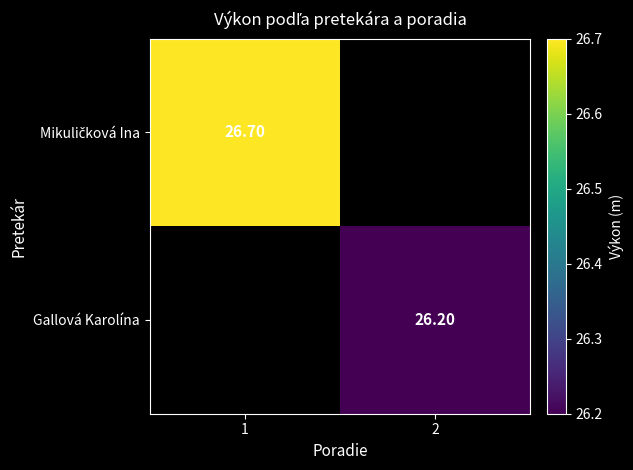

List the series in order of their peak value, highest first.

Mikuličková Ina, Gallová Karolína